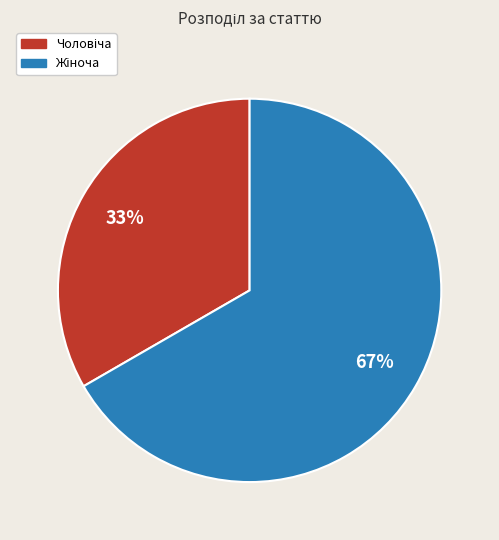

How many slices are in this pie chart?

2